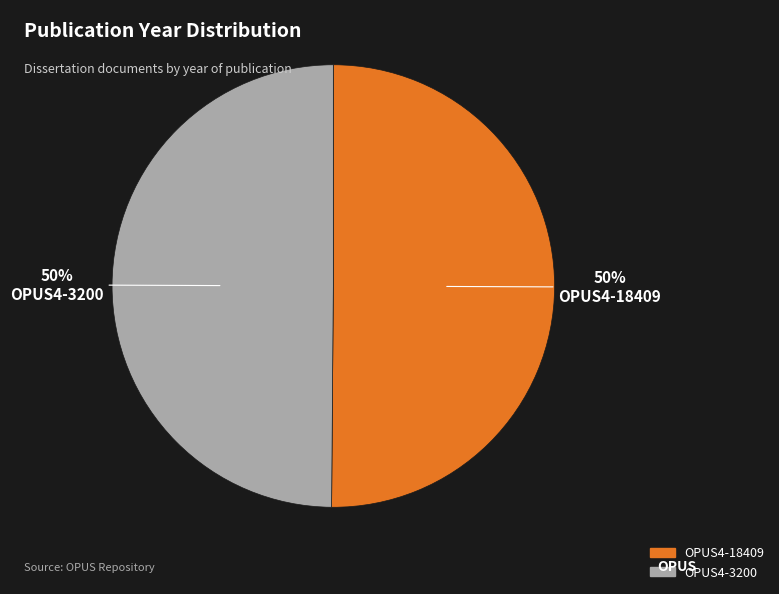

Is it true that OPUS4-3200 is 39% of the pie?

False